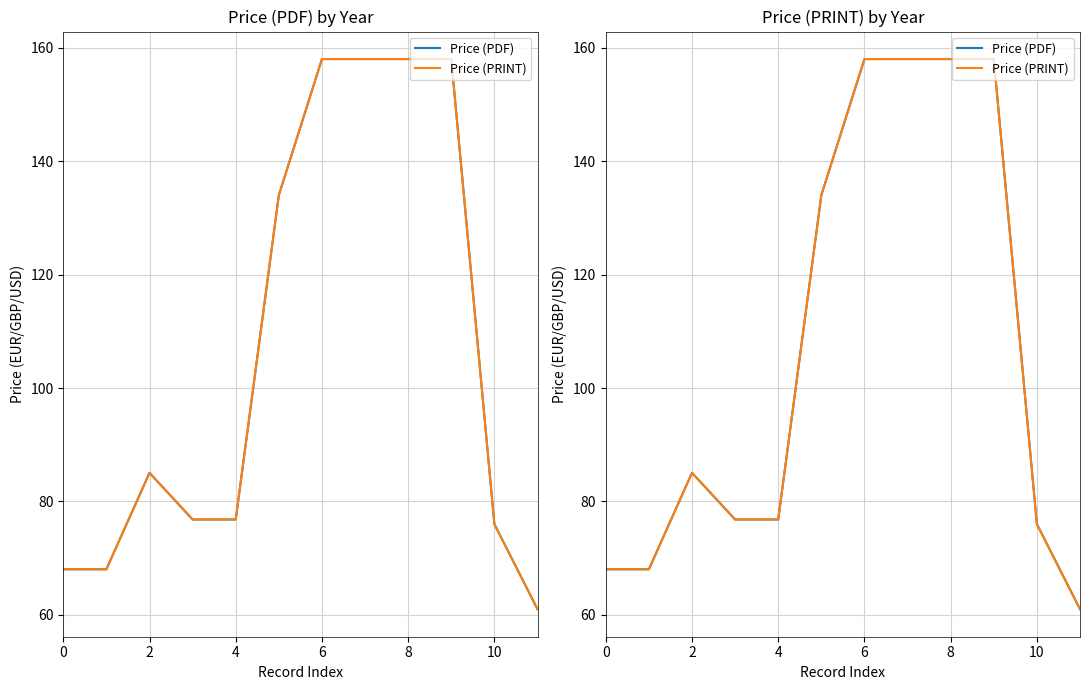

Is it true that Price (PRINT) equals 158.0 at 9?

True